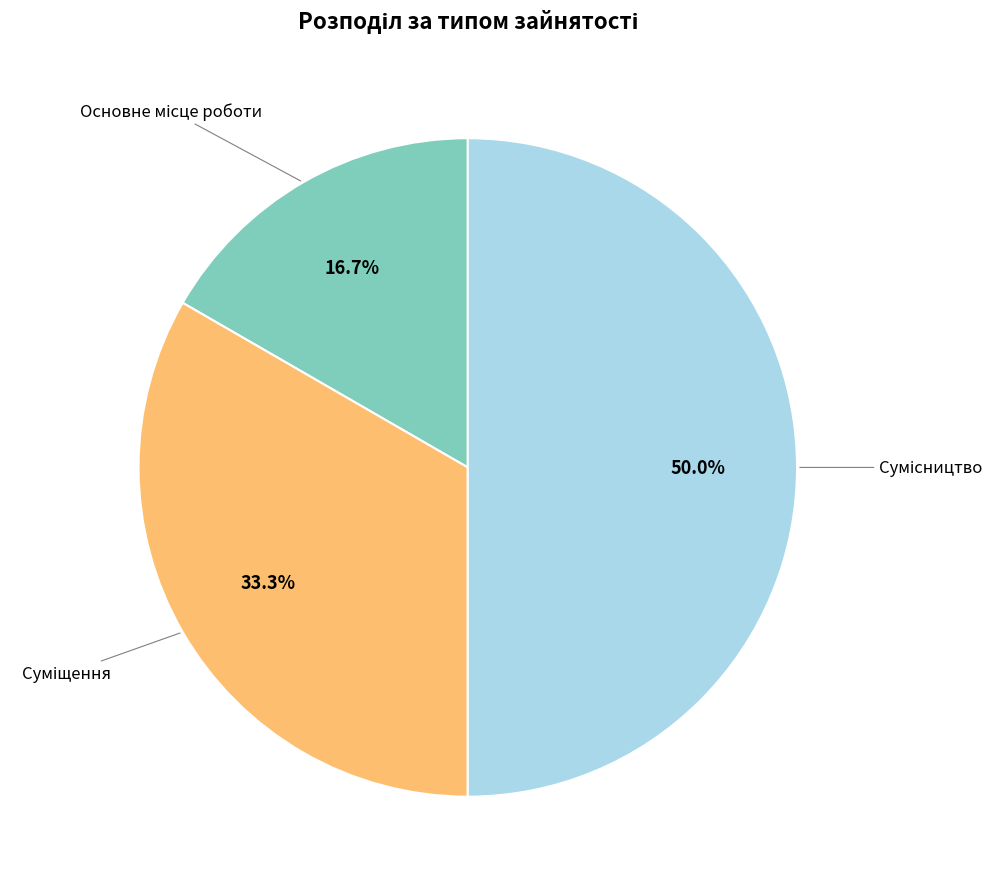

What is the smallest slice in the pie chart?

Основне місце роботи